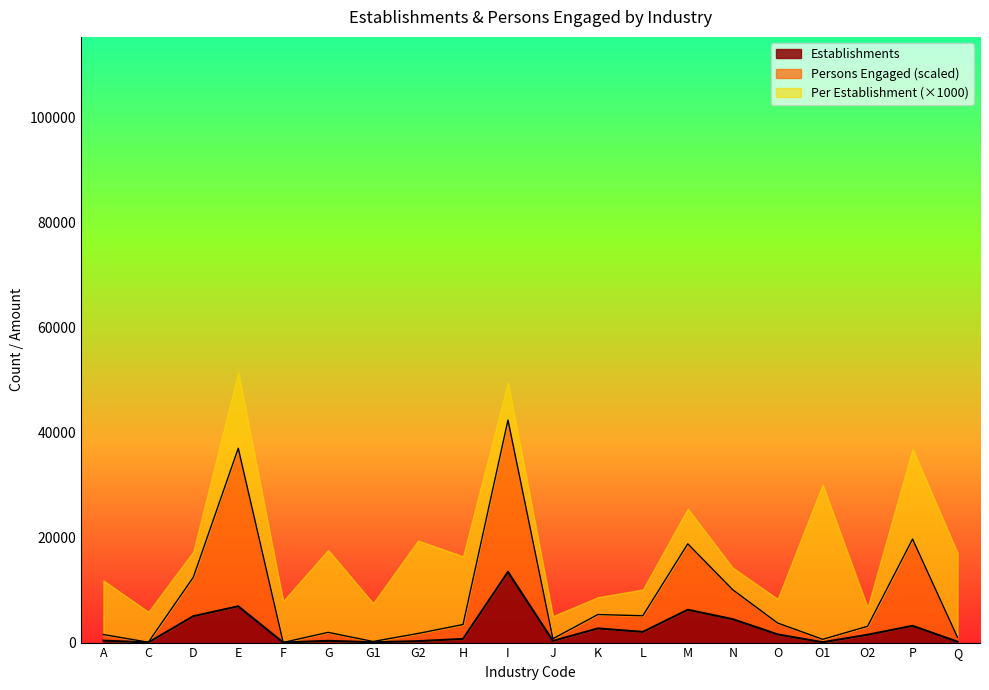

What is the difference between the highest and lowest values at A?

1156.5